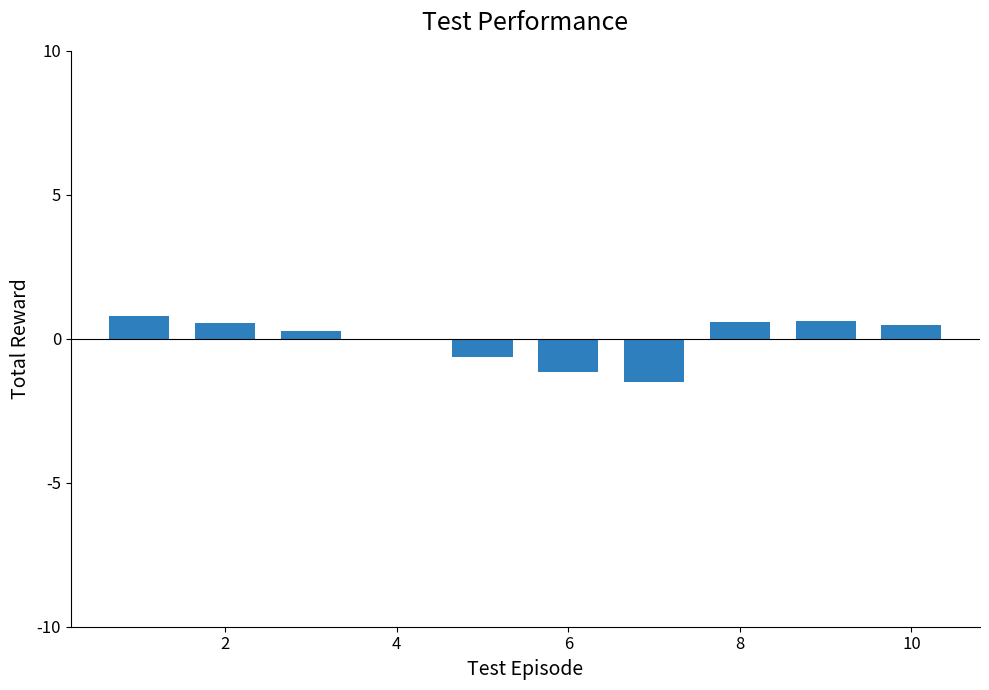

Are the bars horizontal?

No